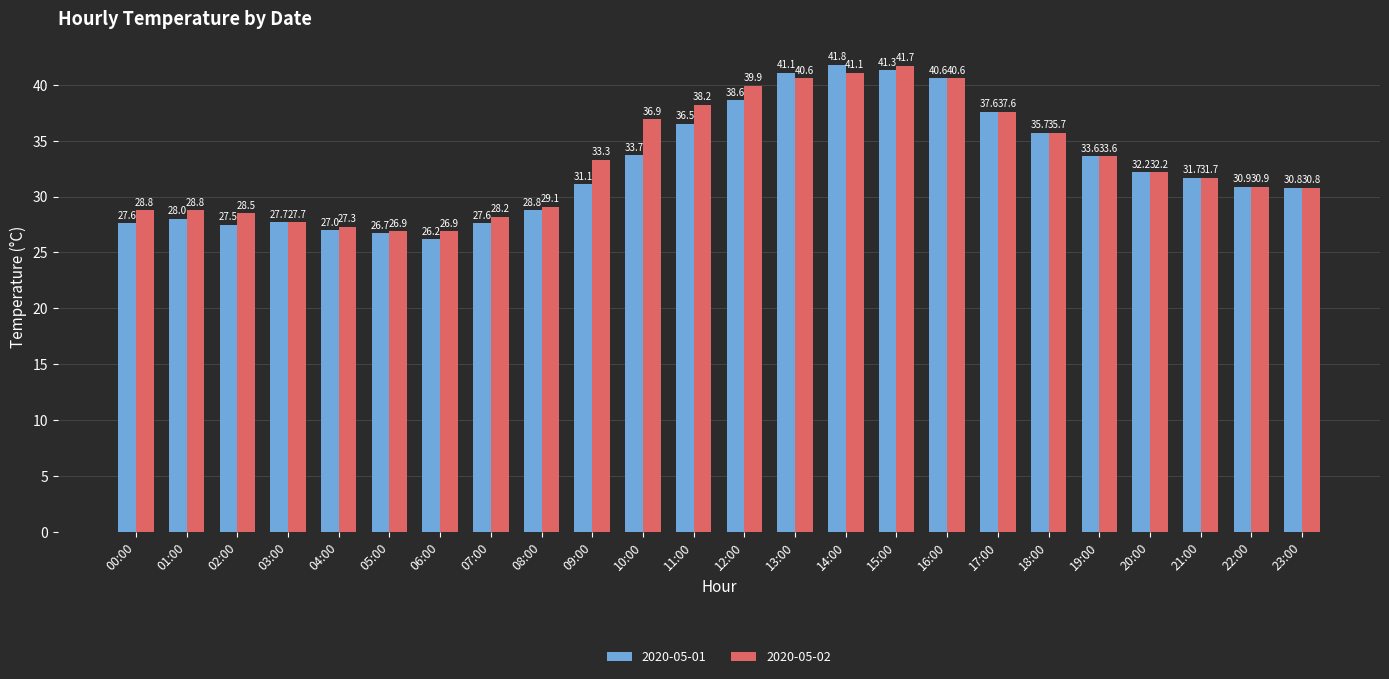

What is the label of the 16th bar from the left?

15:00